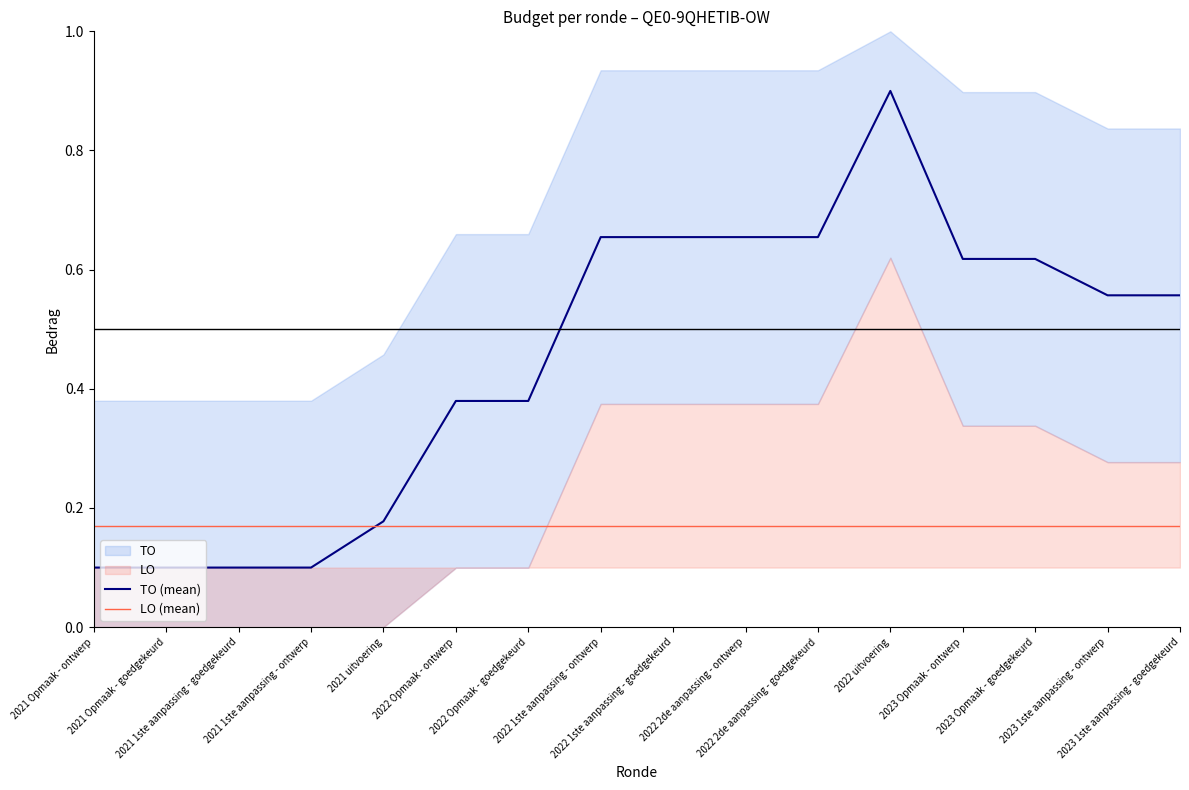

True or false: LO (mean) has a value of 0.0 at 2022 uitvoering.

False